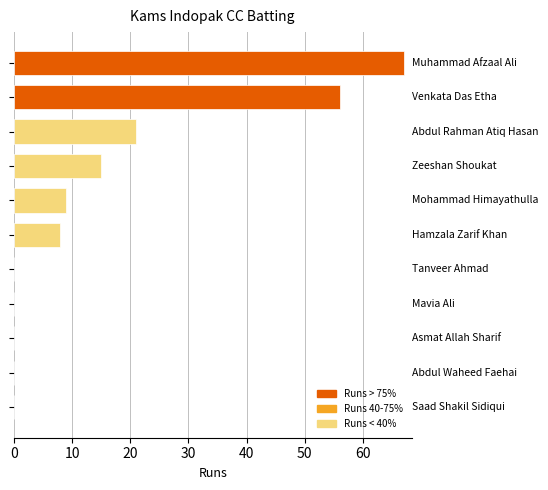

How many series are shown in this chart?

1